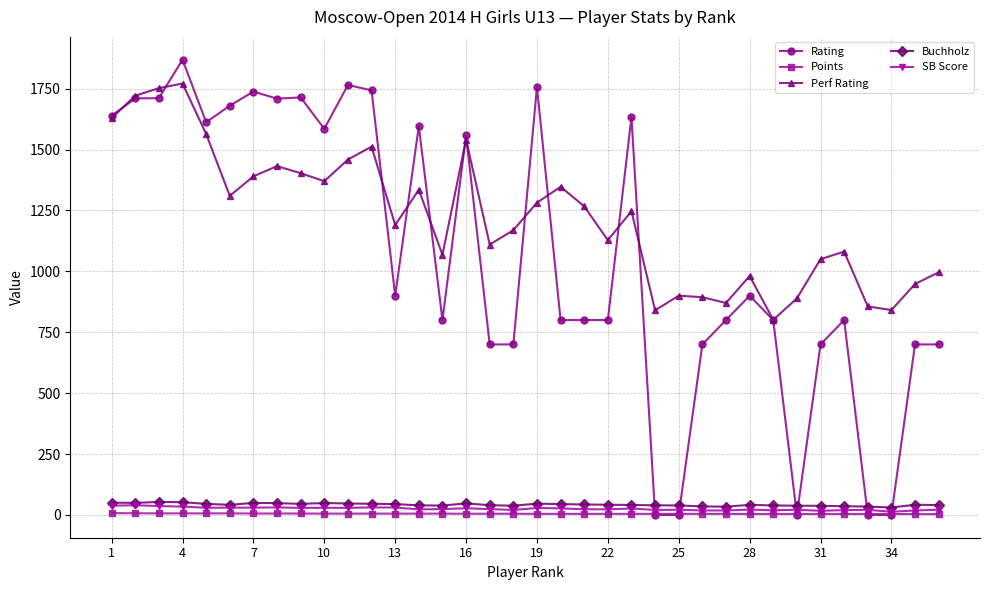

What are all the series names shown in the legend?

Rating, Points, Perf Rating, Buchholz, SB Score